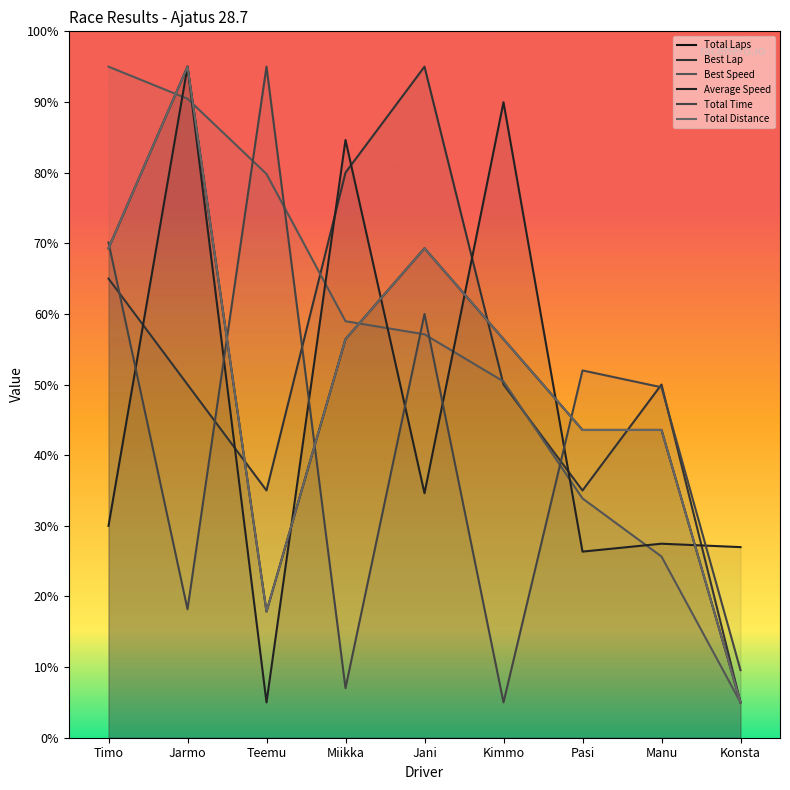

True or false: Total Laps has a value of 18.1 at Jani.

False